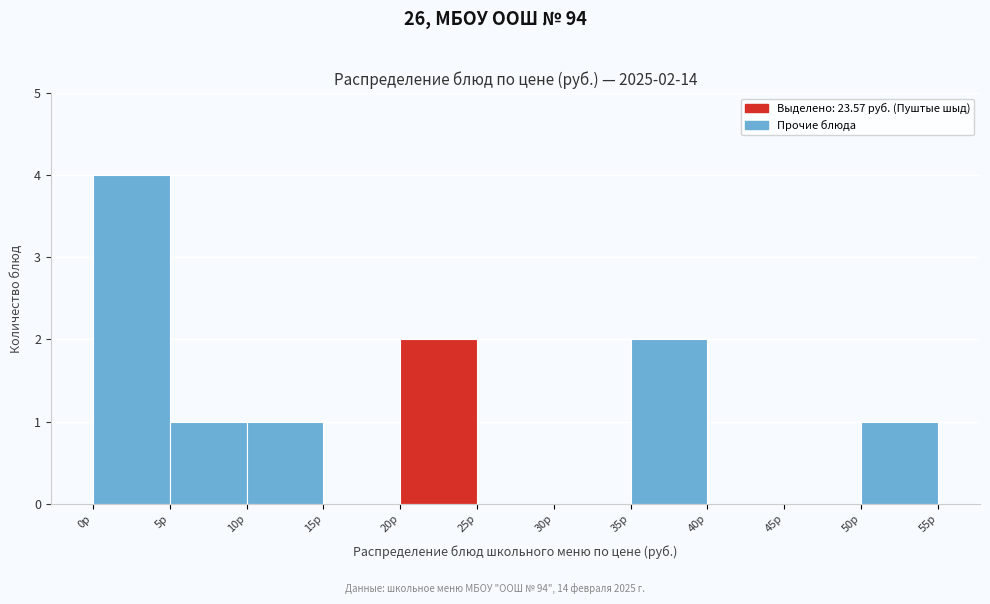

Over which range of the x-axis is the bar tallest?

0 to 5